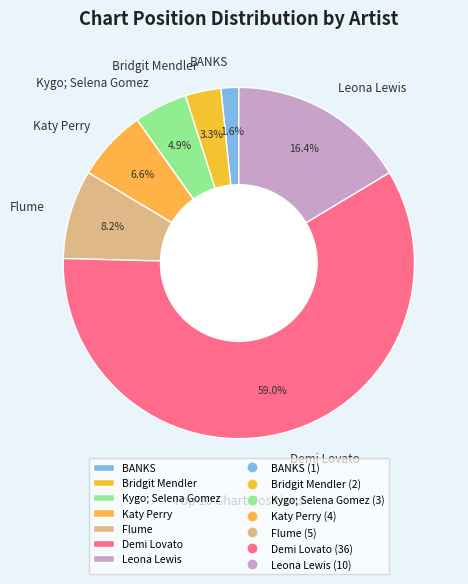

Count the number of slices in the pie.

7